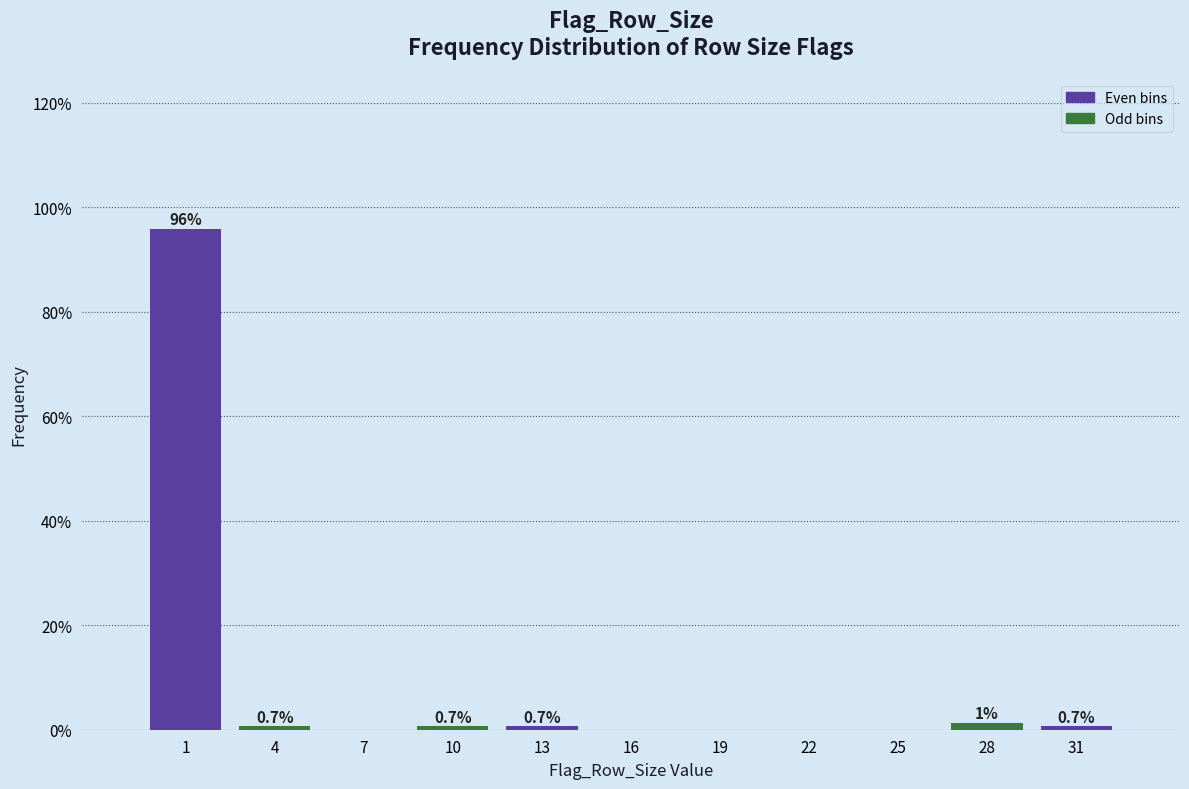

The value at 7 is 33.9. True or false?

False